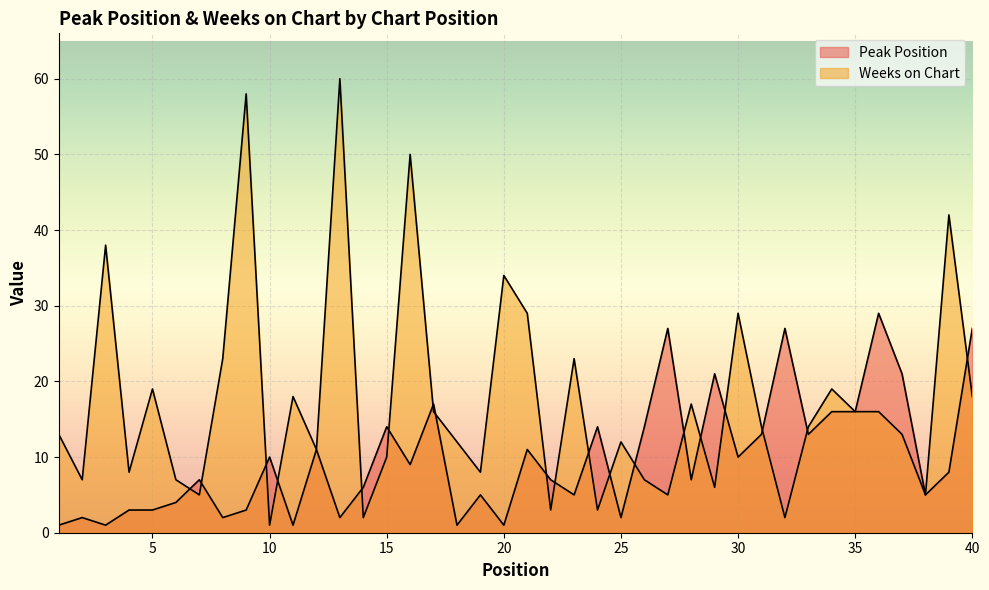

The Peak Position series shows 5 at 19. True or false?

True